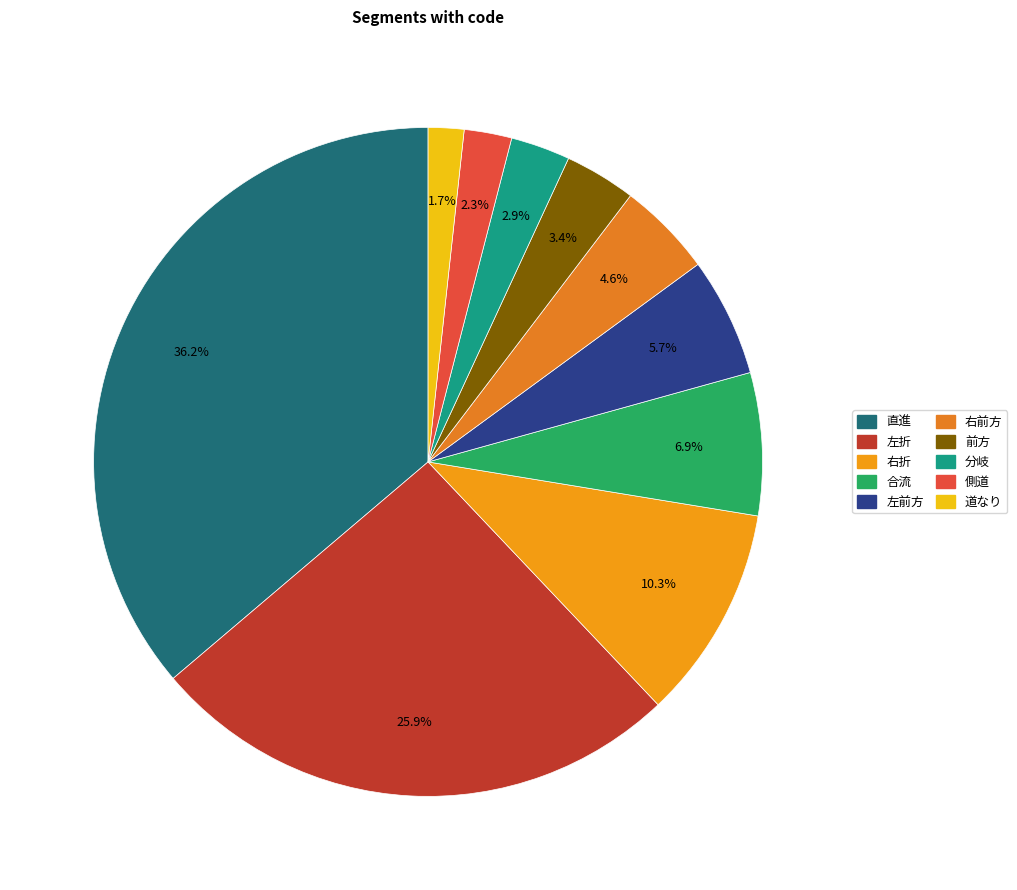

How many slices are in this pie chart?

10